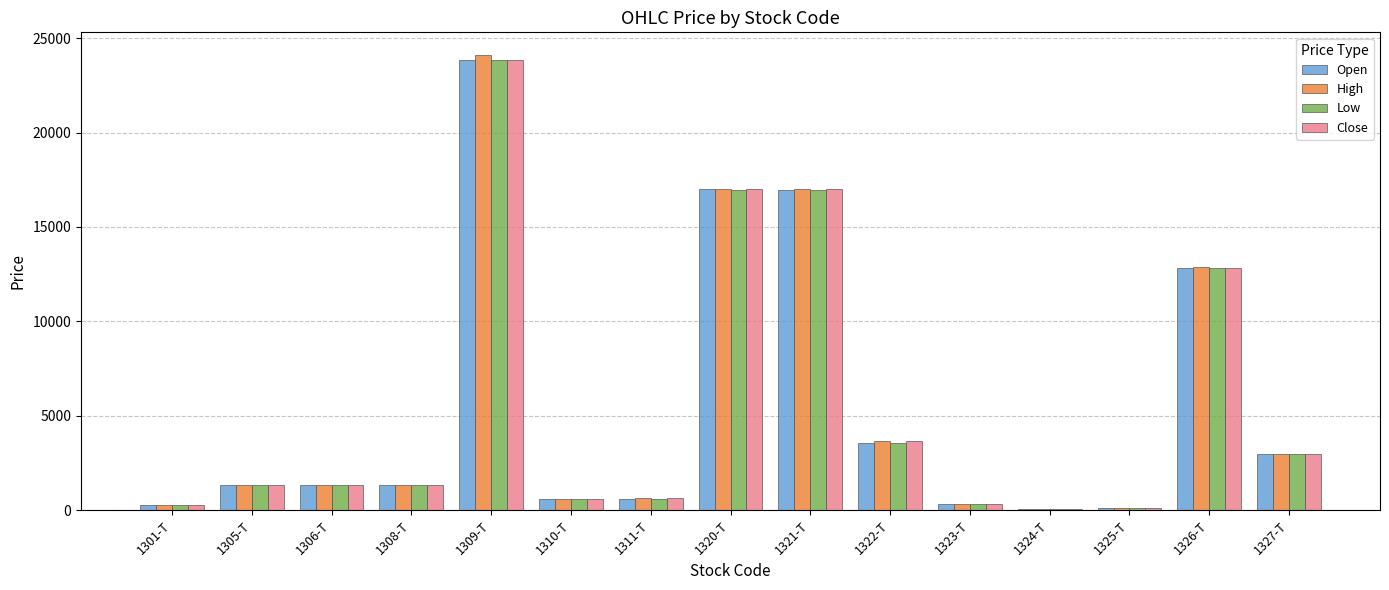

Which series has the largest range (max minus min)?

High